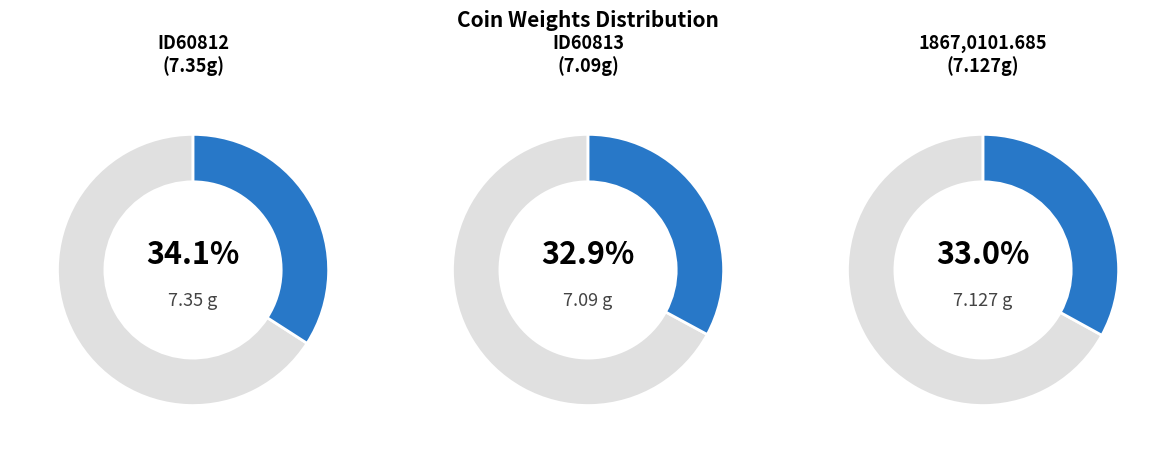

To the nearest percent, what is the average slice percentage?

33%